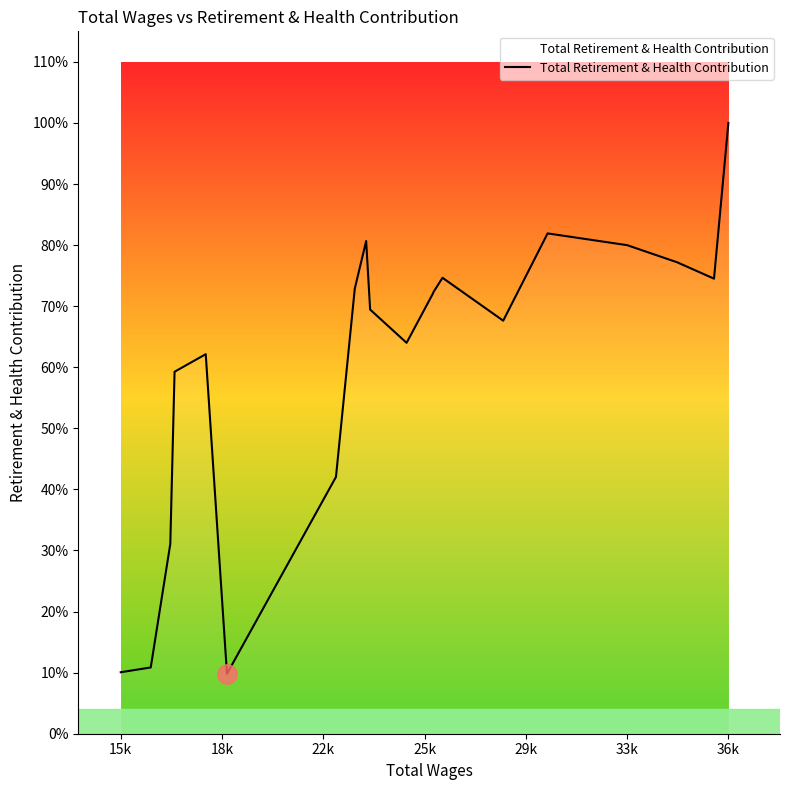

Is this an area chart (filled region under the line)?

Yes